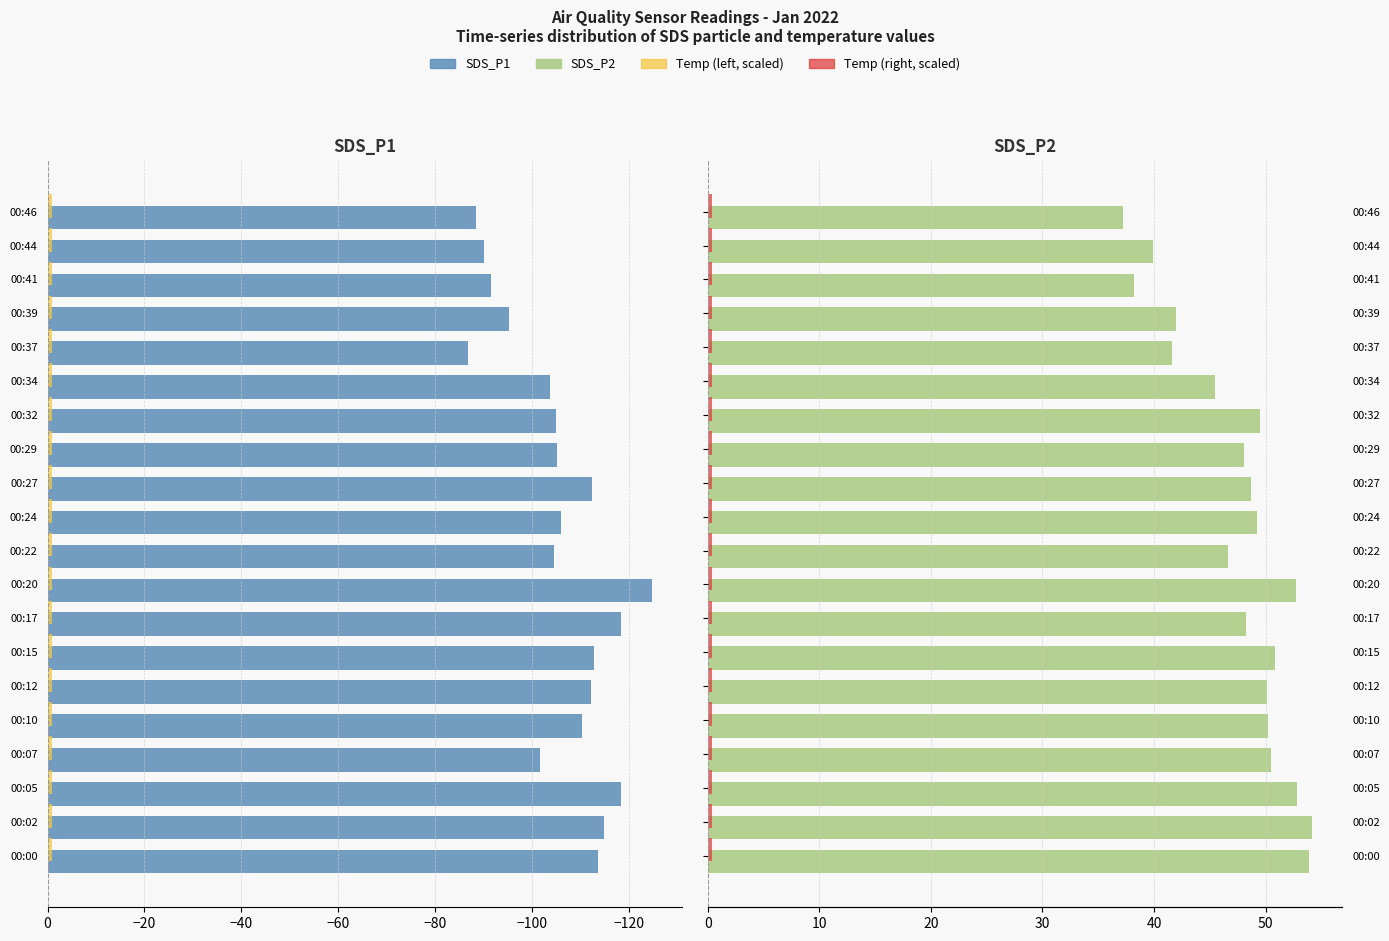

Between 00:15 and 00:37, which is larger?

00:37